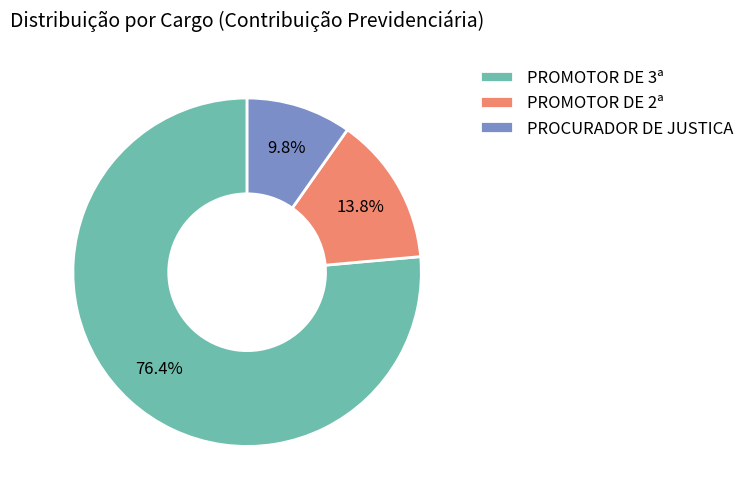

How many segments does this pie chart have?

3